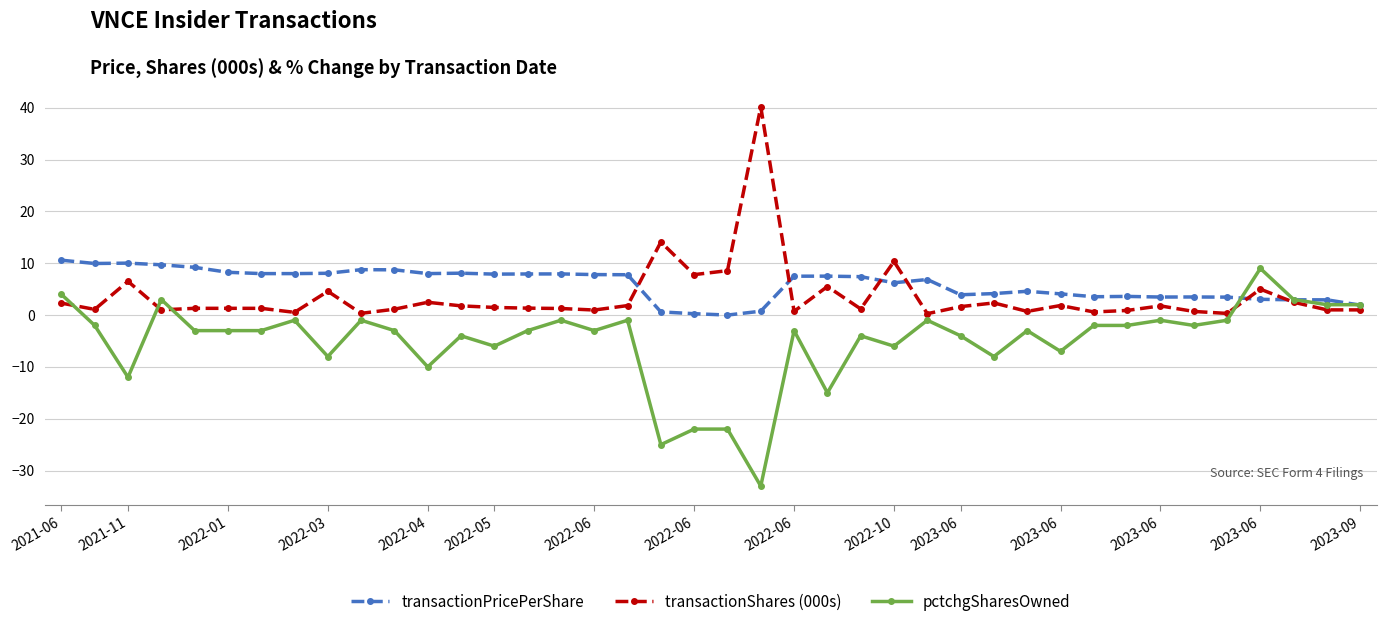

What is the greatest value displayed?

40.2